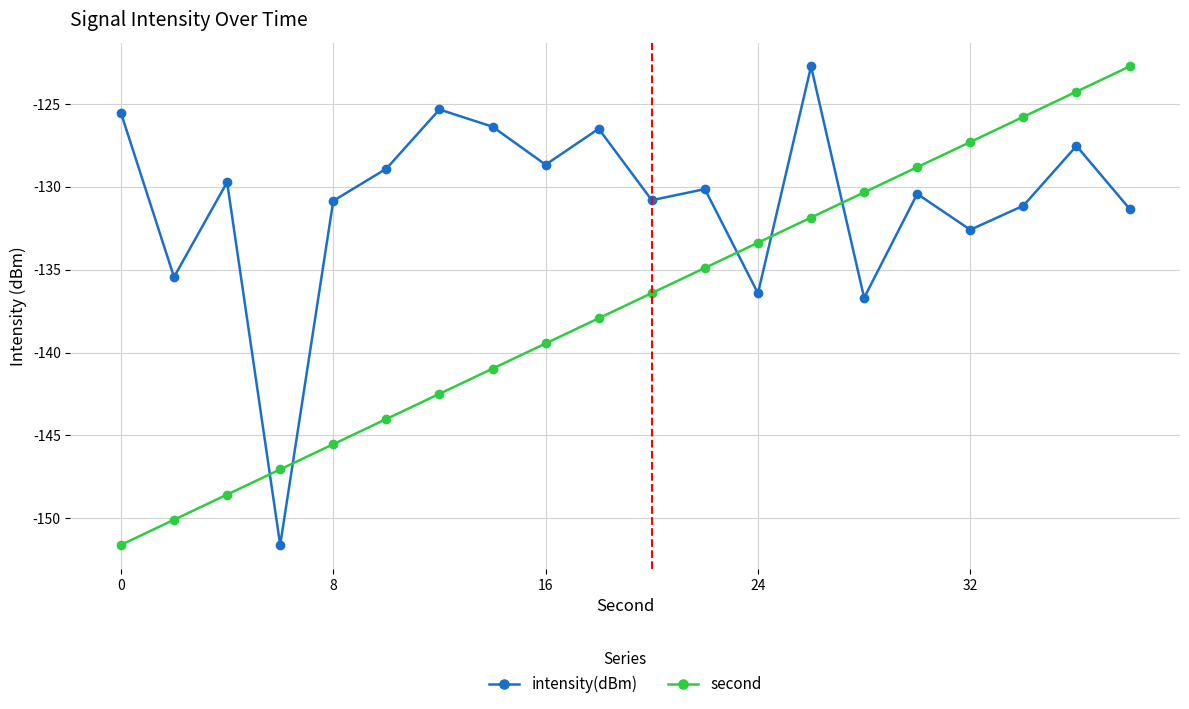

What is the greatest value displayed?

-122.7